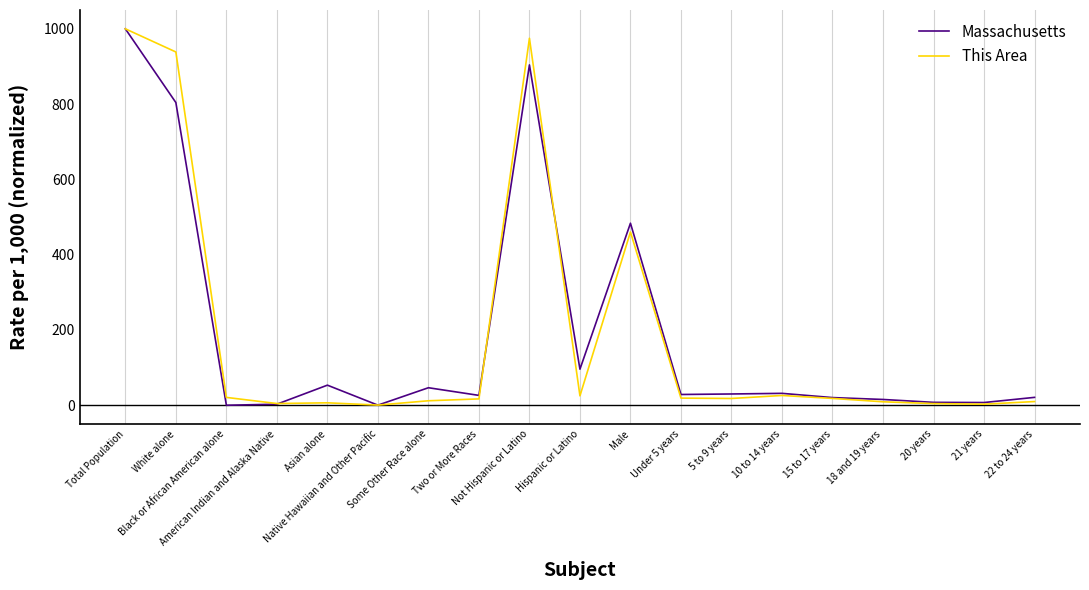

What is the greatest value displayed?

1000.0